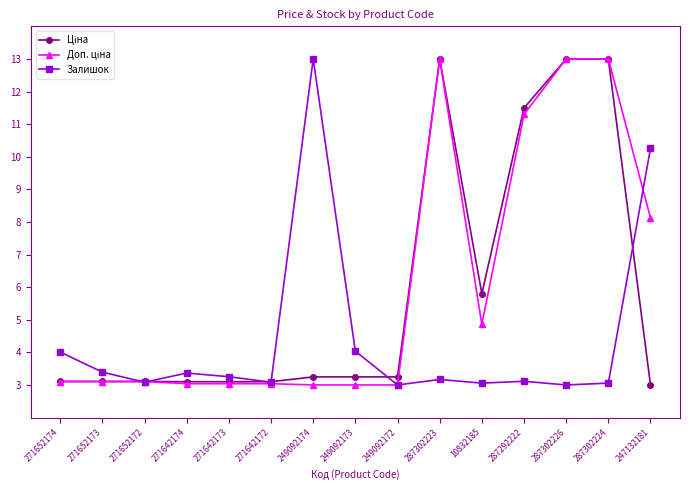

What is the spread (max minus min) of values at 287302224?

9.9